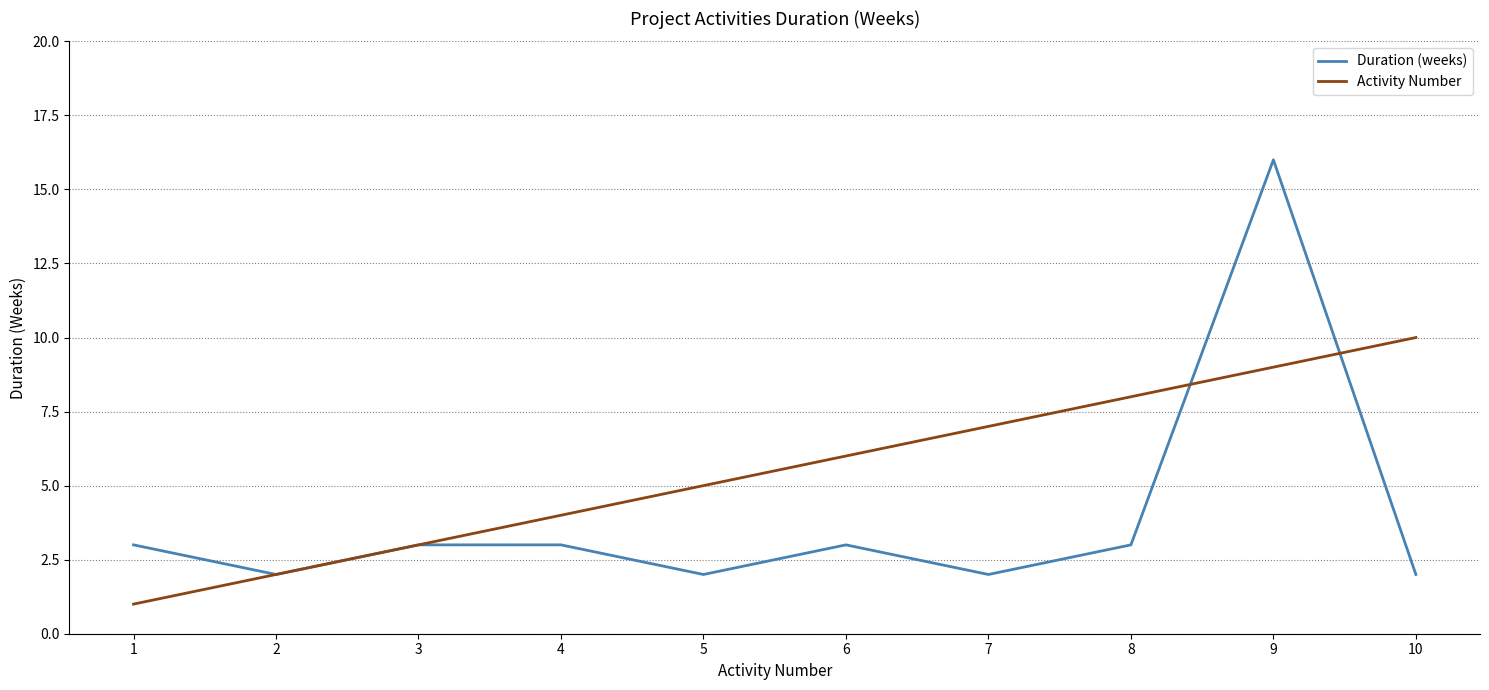

How many series are shown in this chart?

2